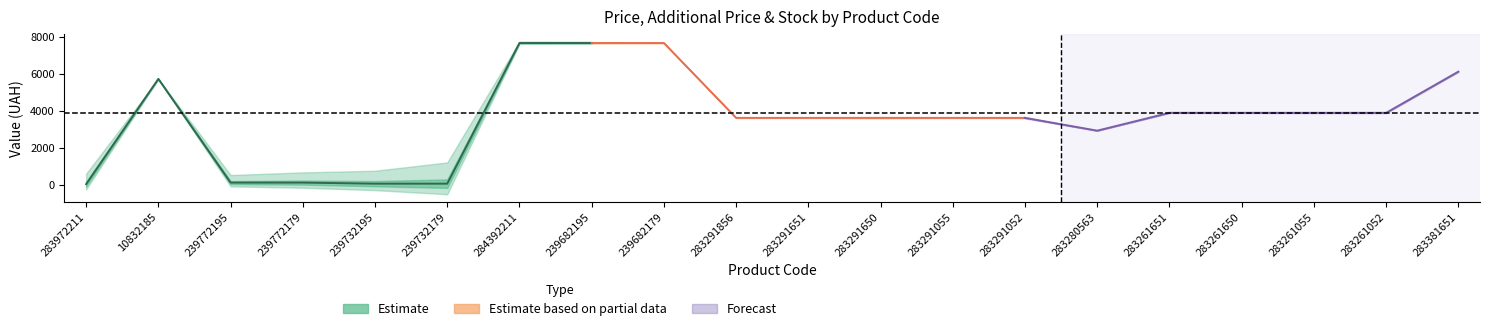

What is the label of the 13th point from the left?

283291055